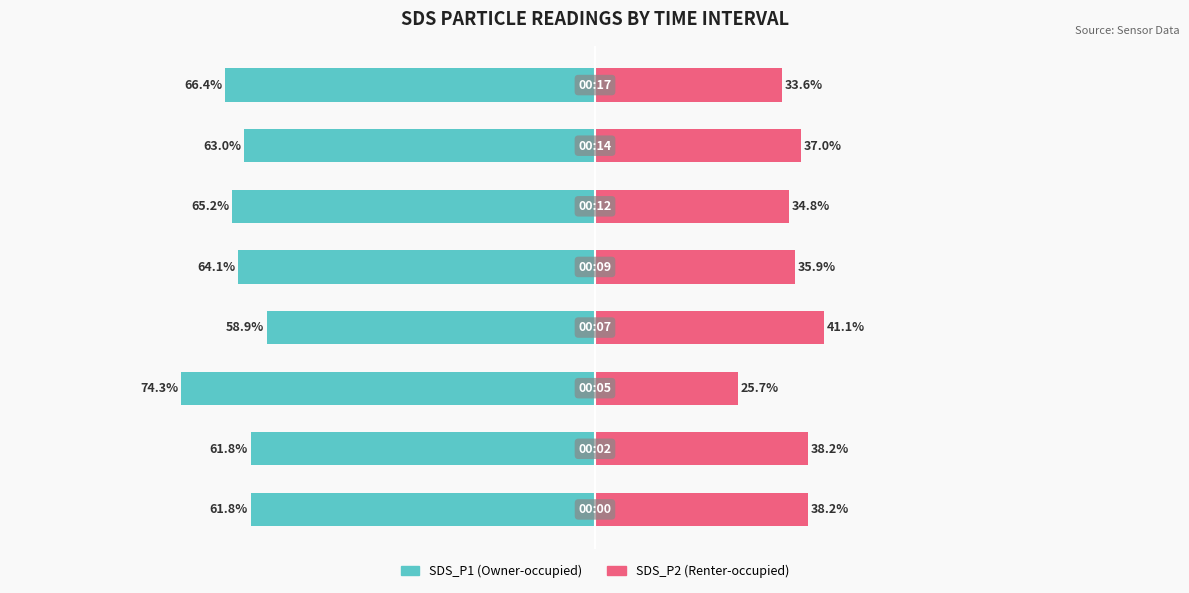

At which category is the sum across all series the highest?

3